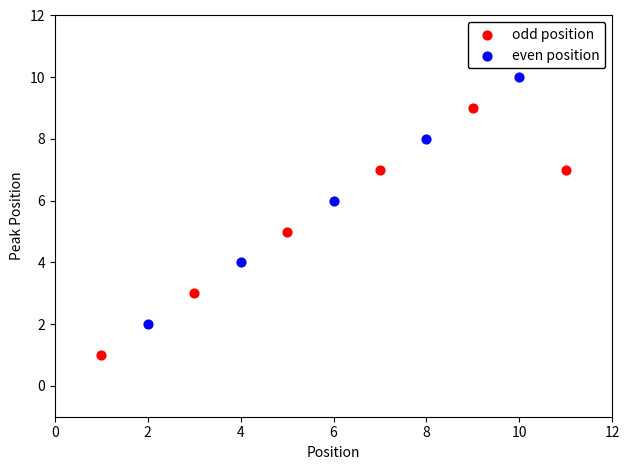

Which series reaches the minimum Y coordinate?

odd position